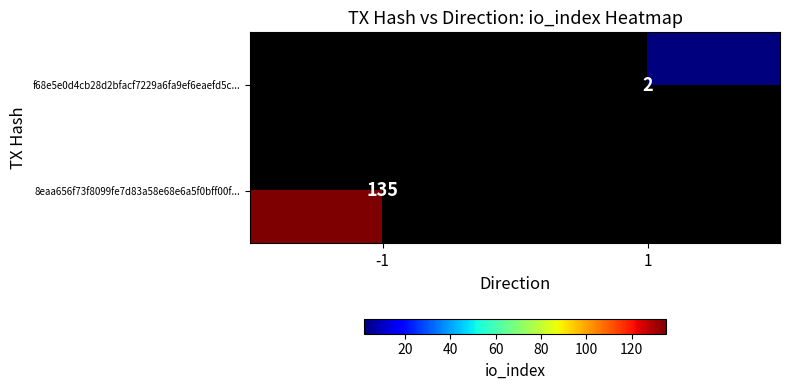

The value of f68e5e0d4cb28d2bfacf7229a6fa9ef6eaefd5c... at 1 is 1. True or false?

False